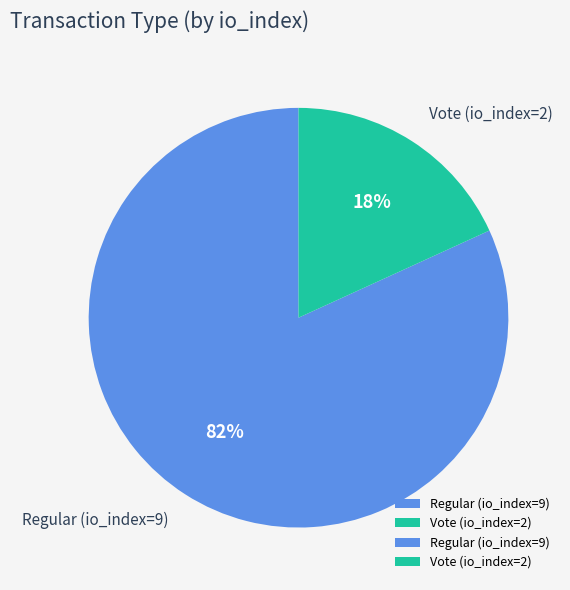

Is the sum of Regular (io_index=9) and Vote (io_index=2) greater than half?

Yes